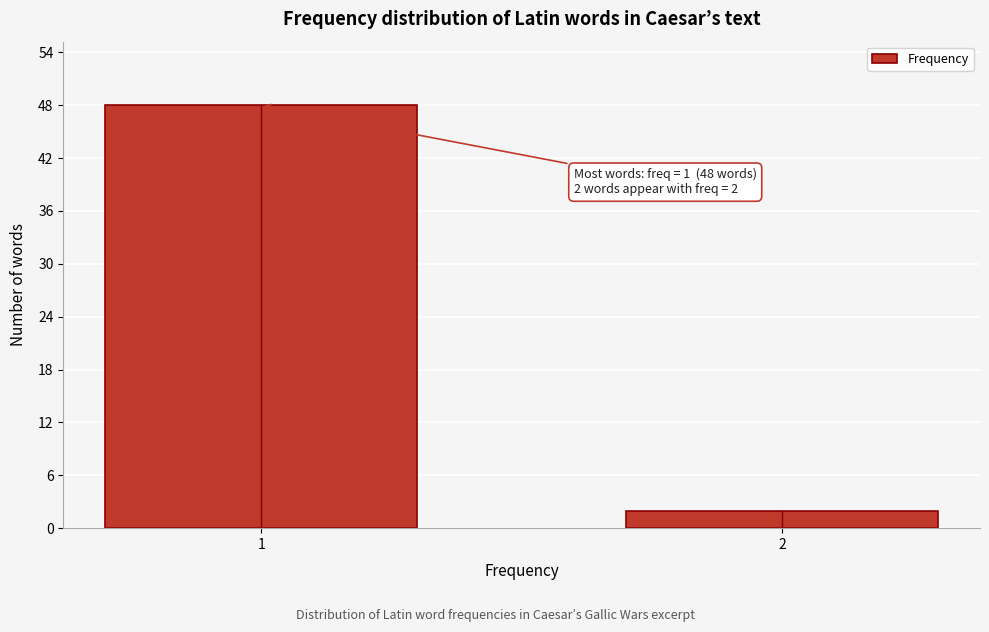

Reading left to right, transcribe all the data shown in this chart.

48	2